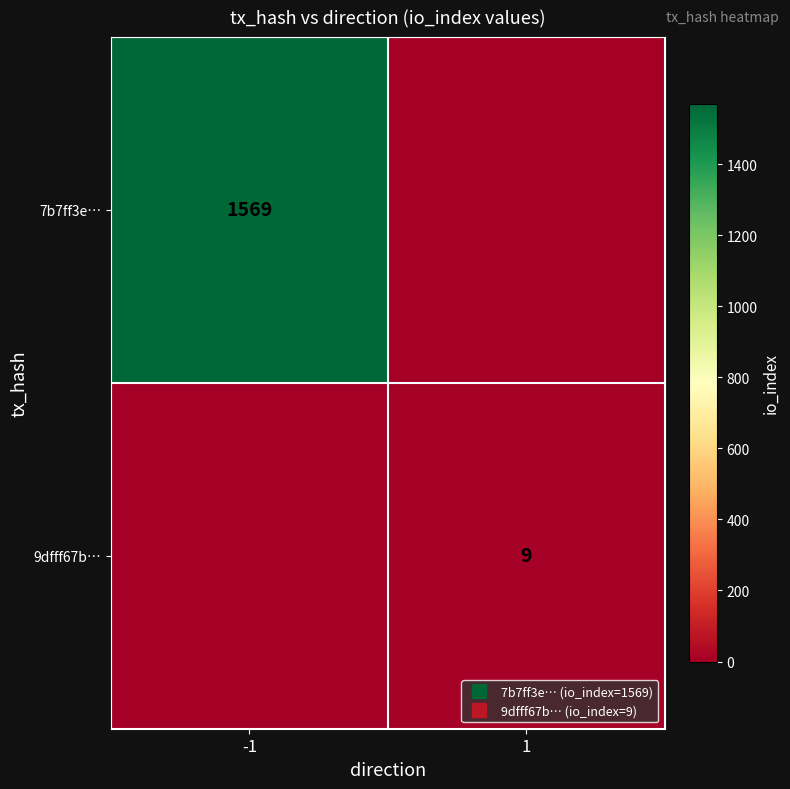

At which category is the sum across all series the highest?

-1